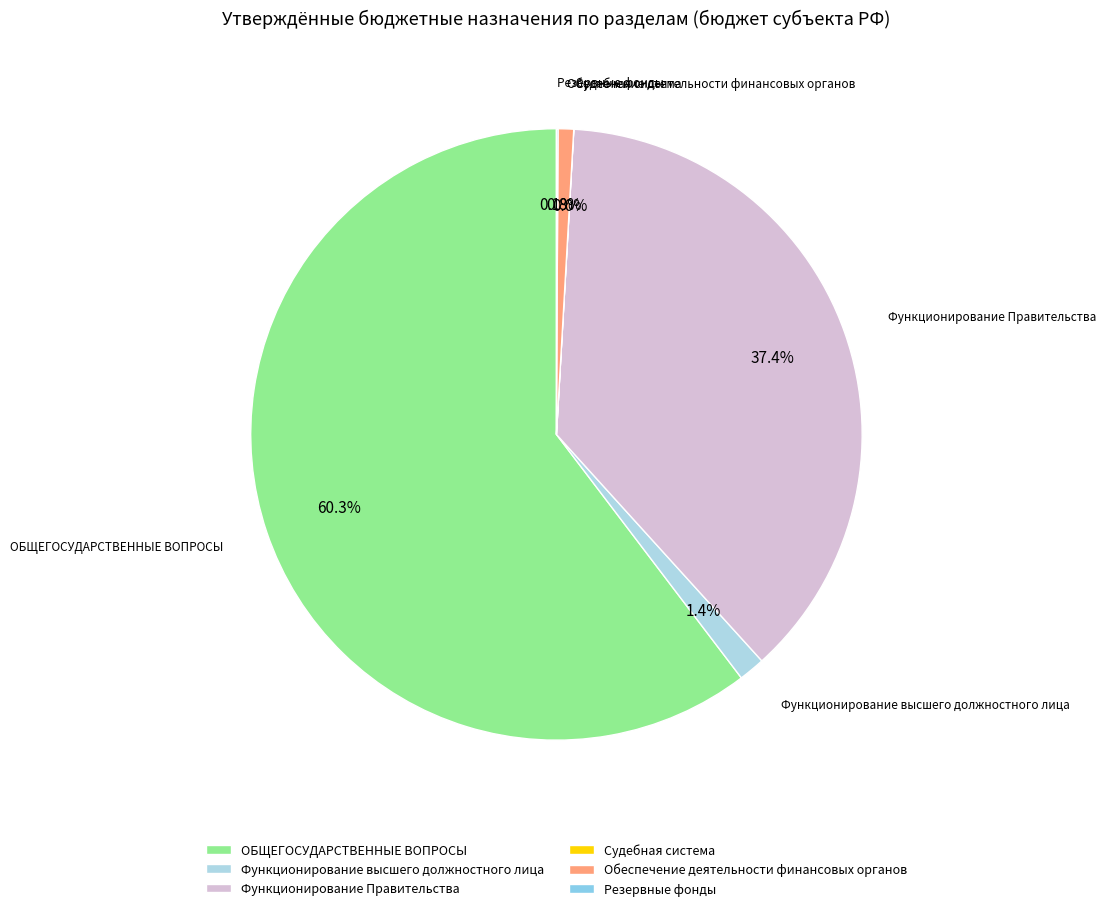

Do ОБЩЕГОСУДАРСТВЕННЫЕ ВОПРОСЫ and Функционирование высшего должностного лица together represent more than half of the pie?

Yes